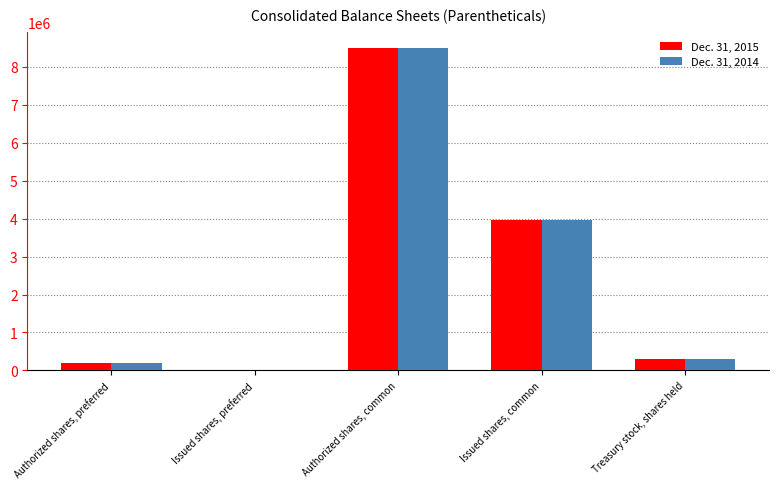

The value of Dec. 31, 2015 at Issued shares, preferred is -4086888. True or false?

False